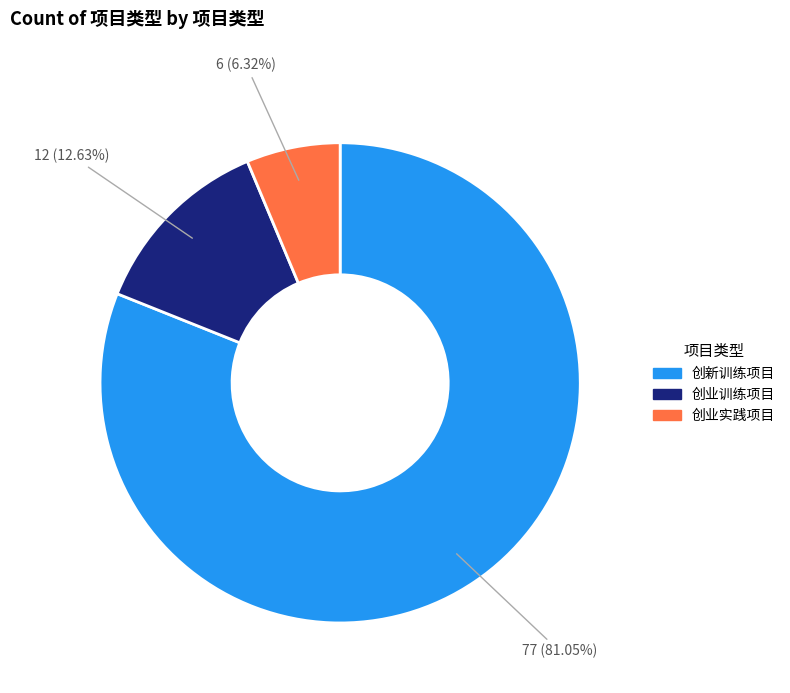

How many slices are in this pie chart?

3